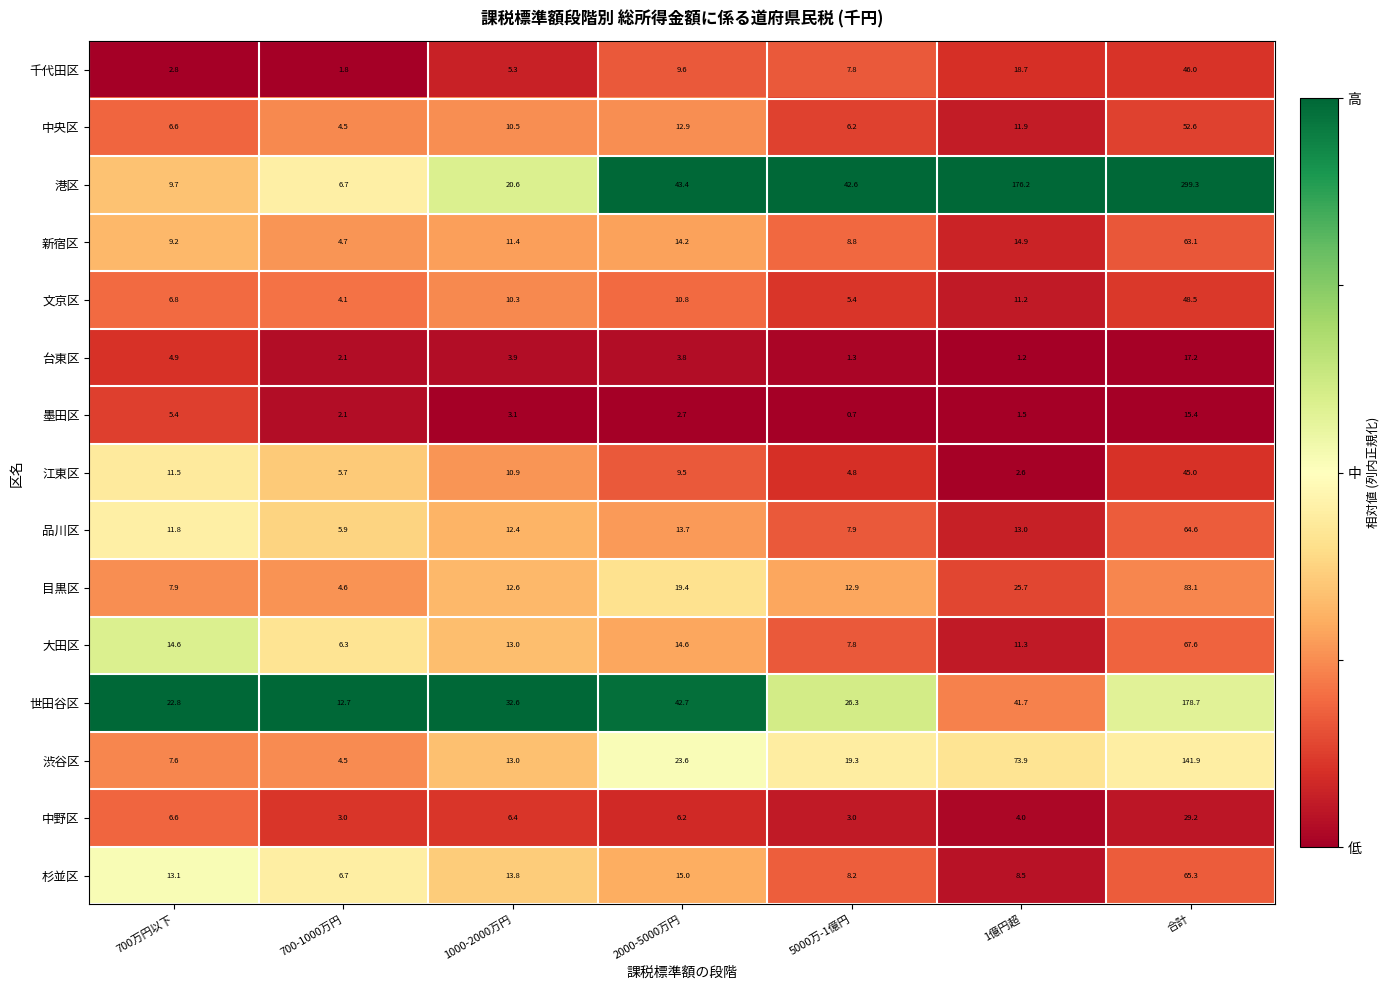

Count the number of categories in the chart.

7